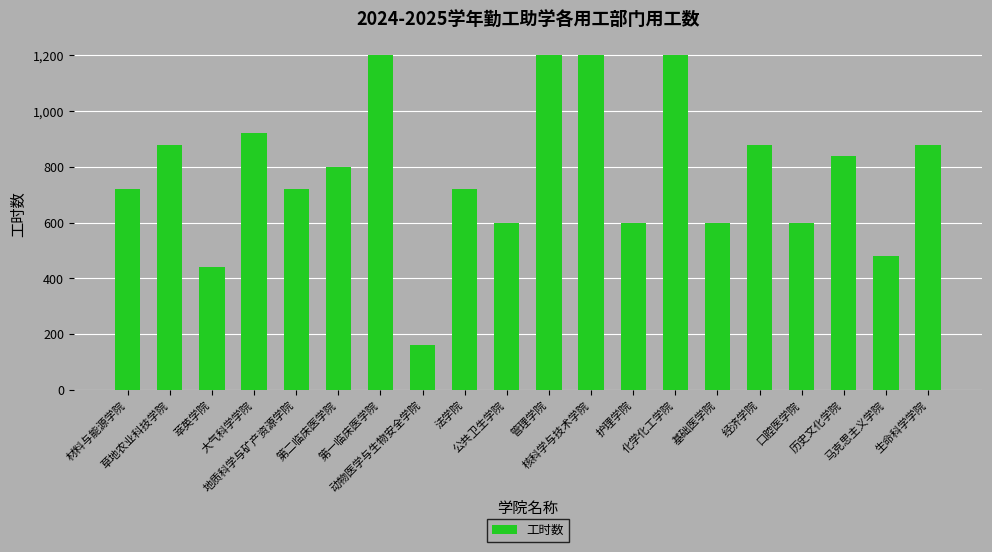

What is the ratio of the value at 动物医学与生物安全学院 to the value at 地质科学与矿产资源学院?

0.2